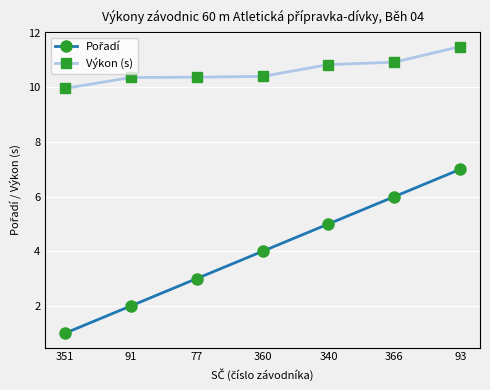

What is the difference between the highest and lowest values at 93?

4.5